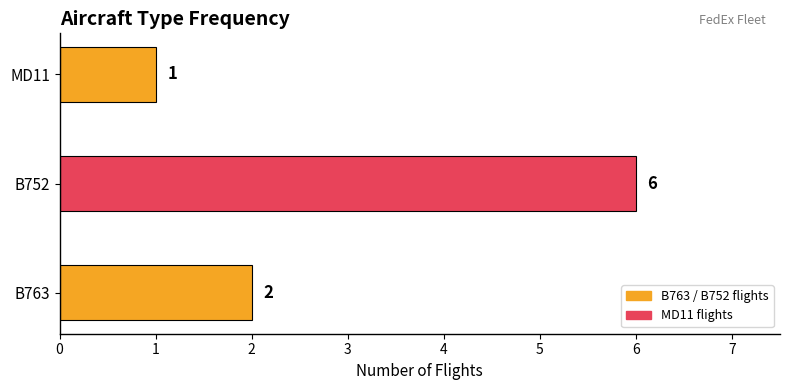

The chart shows a value of 8 at B752. True or false?

False